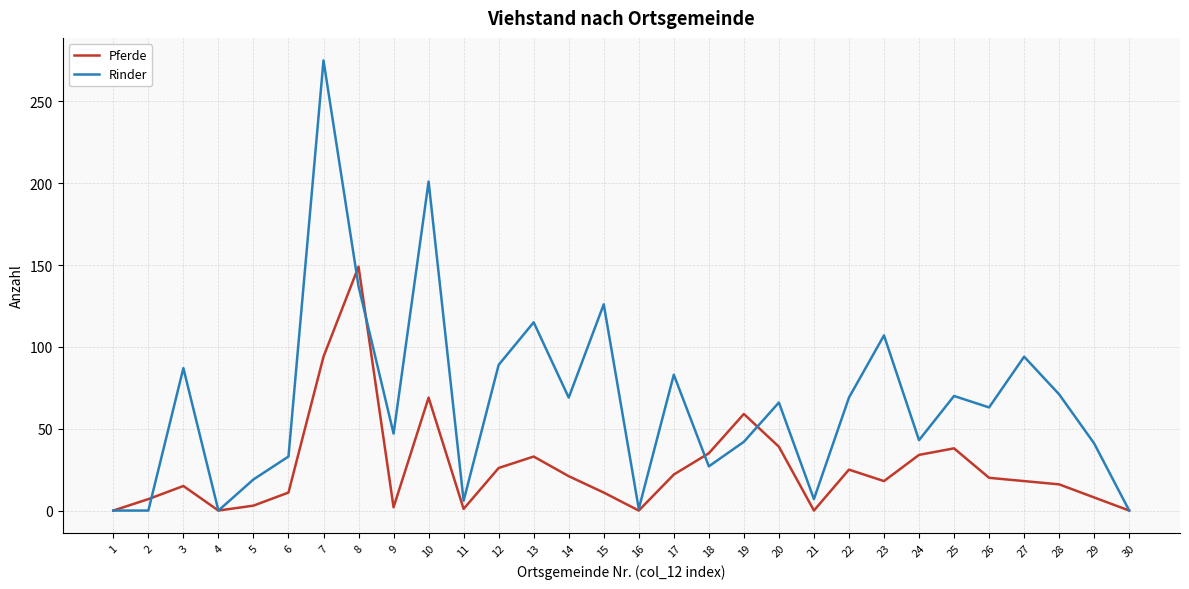

Where is the first local minimum for Pferde?

4